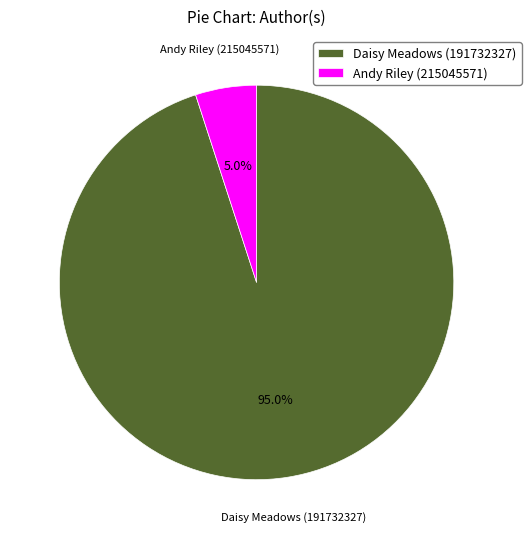

True or false: Daisy Meadows (191732327) accounts for 99% of the total.

False